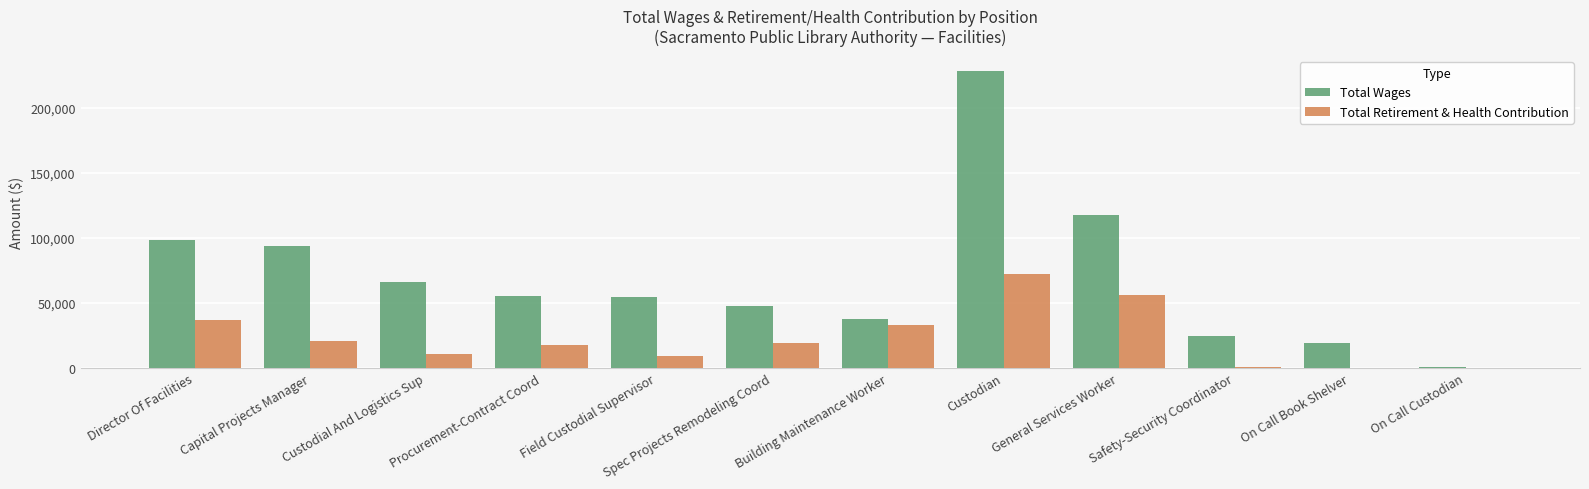

Which category has the highest value across all series?

Custodian